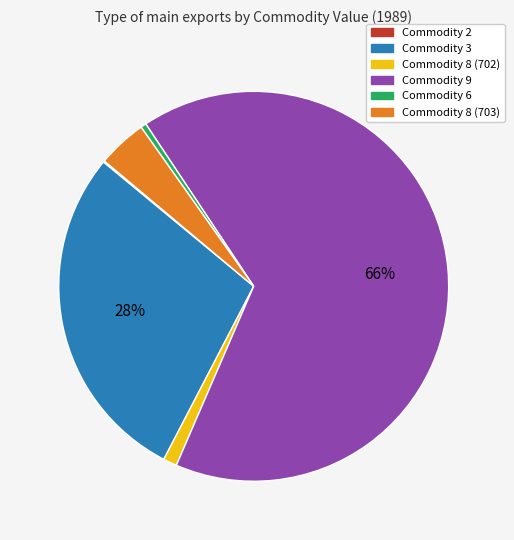

True or false: Commodity 8 (703) accounts for 12% of the total.

False